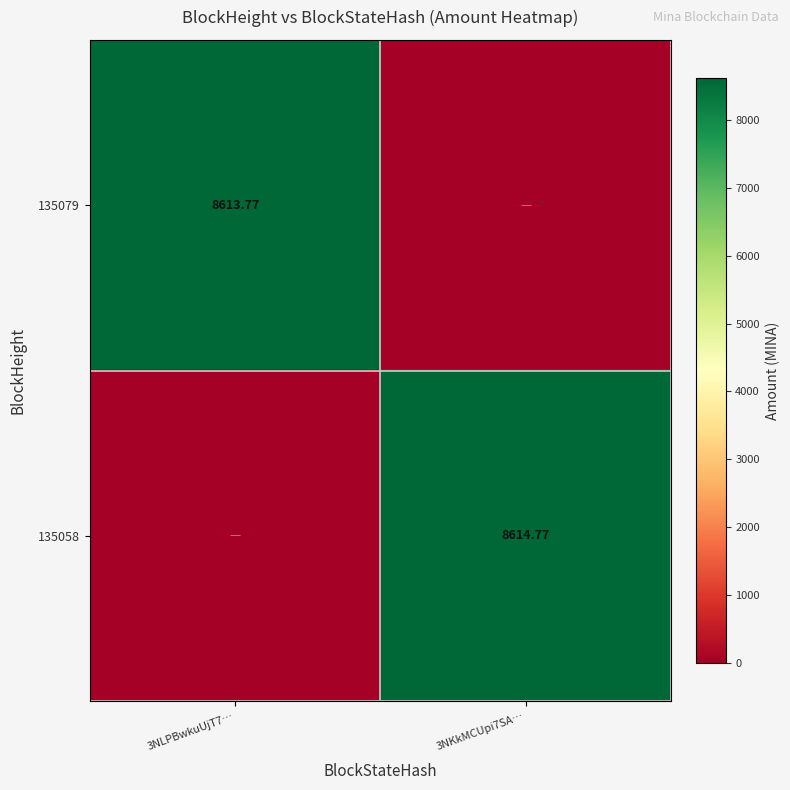

Which series has the largest range (max minus min)?

135058